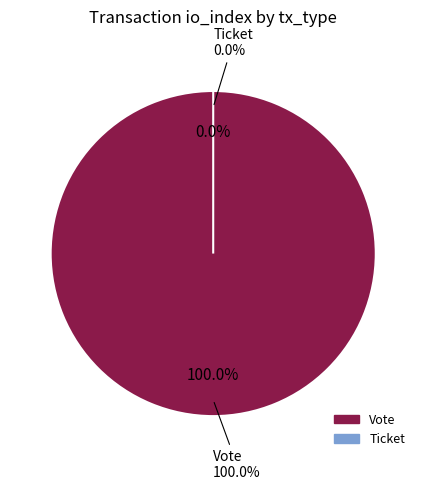

To the nearest percent, what is the average slice percentage?

50%